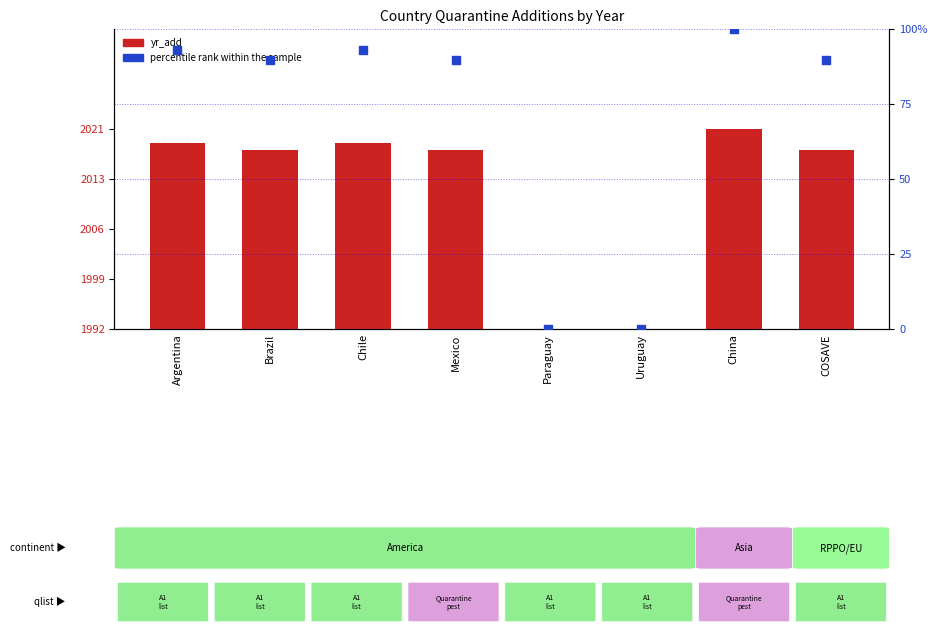

Is the value of yr_add at Argentina greater than the value of percentile rank within the sample at Argentina?

No